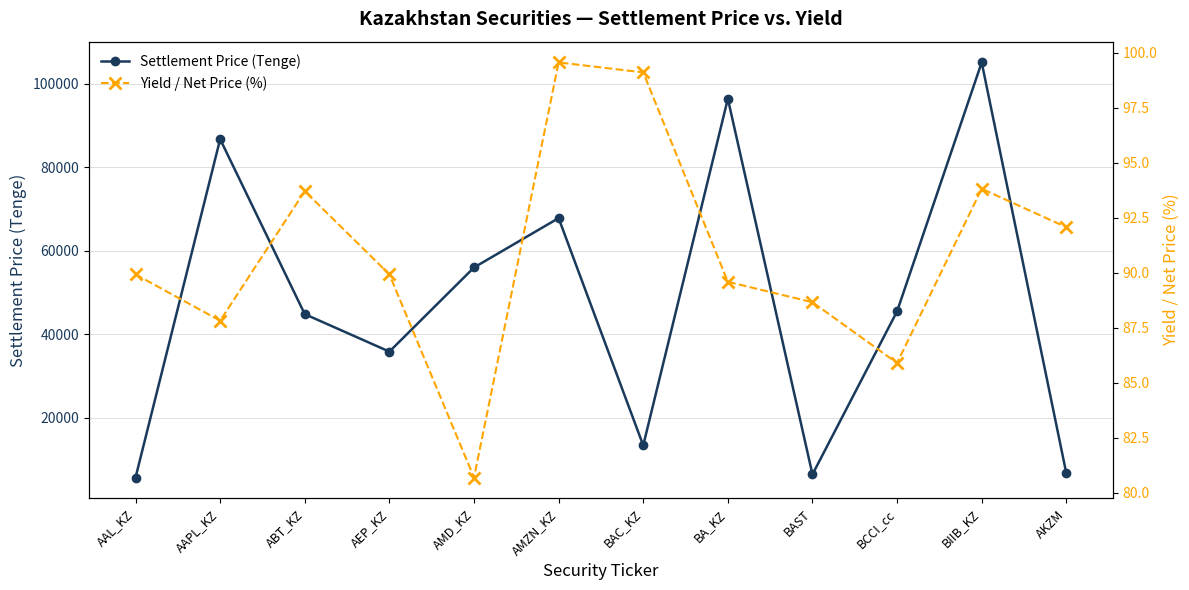

Reading right to left, transcribe all the data shown in this chart.

Settlement Price (Tenge): AKZM=6658.1	BIIB_KZ=105099.1	BCCI_cc=45458.2	BAST=6380.0	BA_KZ=96389.3	BAC_KZ=13330.0	AMZN_KZ=67792.2	AMD_KZ=55959.1	AEP_KZ=35803.1	ABT_KZ=44783.9	AAPL_KZ=86706.3	AAL_KZ=5625.8
Yield / Net Price (%): AKZM=92.1	BIIB_KZ=93.8	BCCI_cc=85.9	BAST=88.7	BA_KZ=89.6	BAC_KZ=99.1	AMZN_KZ=99.6	AMD_KZ=80.7	AEP_KZ=89.9	ABT_KZ=93.7	AAPL_KZ=87.8	AAL_KZ=89.9